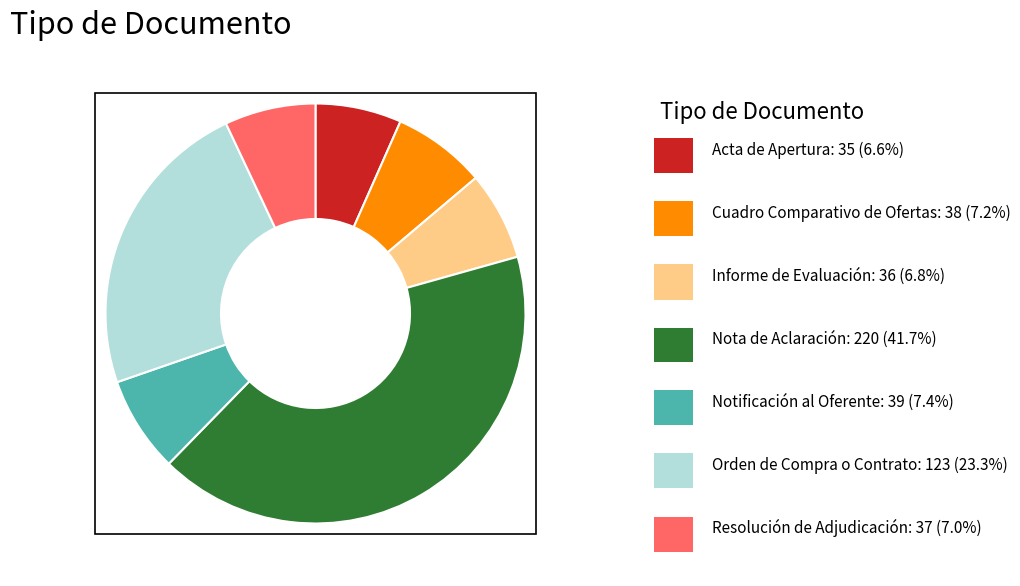

Is there a majority slice in this chart?

No